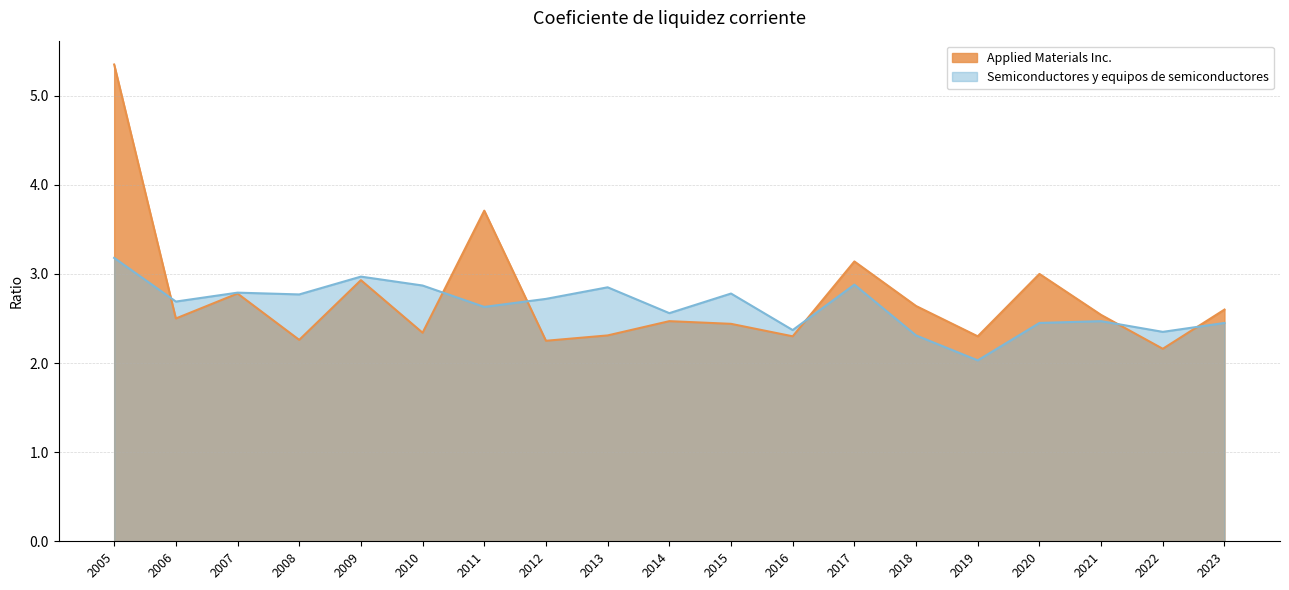

Reading right to left, list all the values displayed in this chart.

Applied Materials Inc.: 2023=2.6	2022=2.2	2021=2.5	2020=3.0	2019=2.3	2018=2.6	2017=3.1	2016=2.3	2015=2.4	2014=2.5	2013=2.3	2012=2.2	2011=3.7	2010=2.3	2009=2.9	2008=2.3	2007=2.8	2006=2.5	2005=5.3
Semiconductores y equipos de semiconductores: 2023=2.5	2022=2.4	2021=2.5	2020=2.5	2019=2.0	2018=2.3	2017=2.9	2016=2.4	2015=2.8	2014=2.6	2013=2.9	2012=2.7	2011=2.6	2010=2.9	2009=3.0	2008=2.8	2007=2.8	2006=2.7	2005=3.2